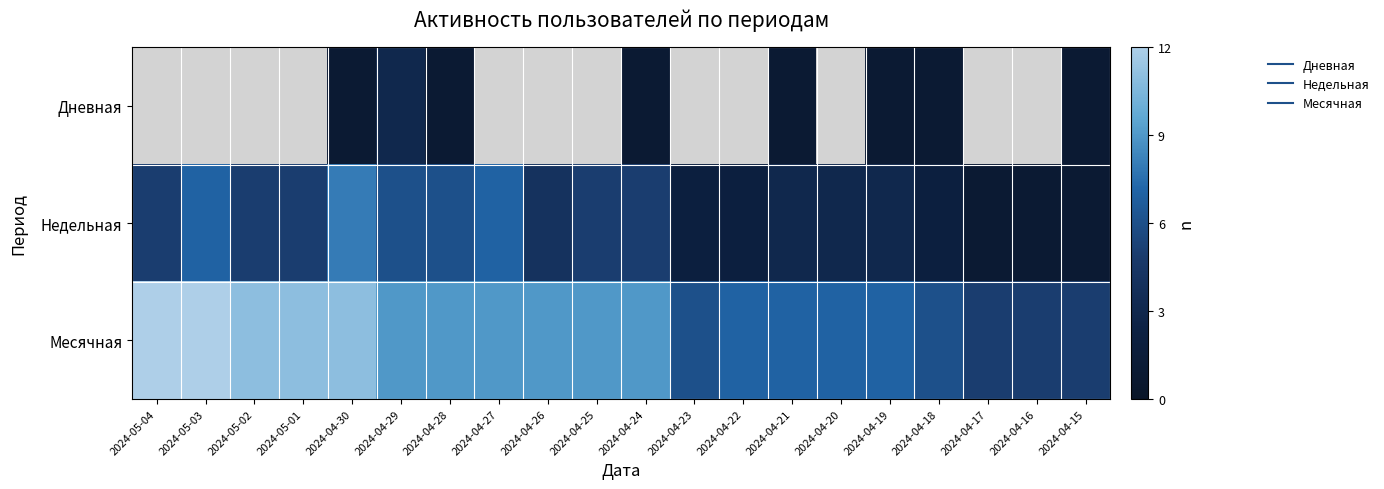

Which series has the largest total across all categories?

Месячная